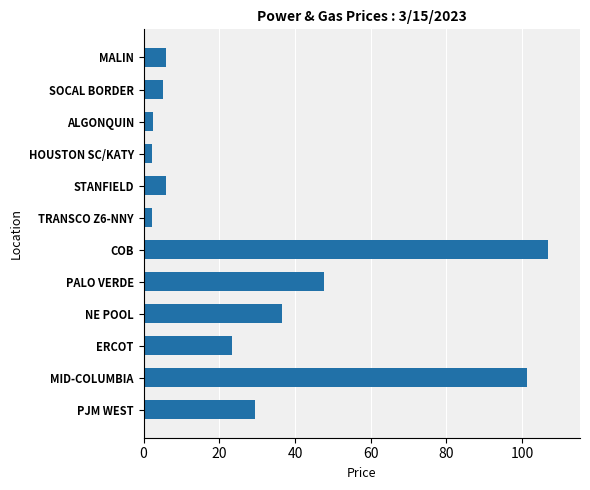

What is the minimum value shown in the chart?

2.1